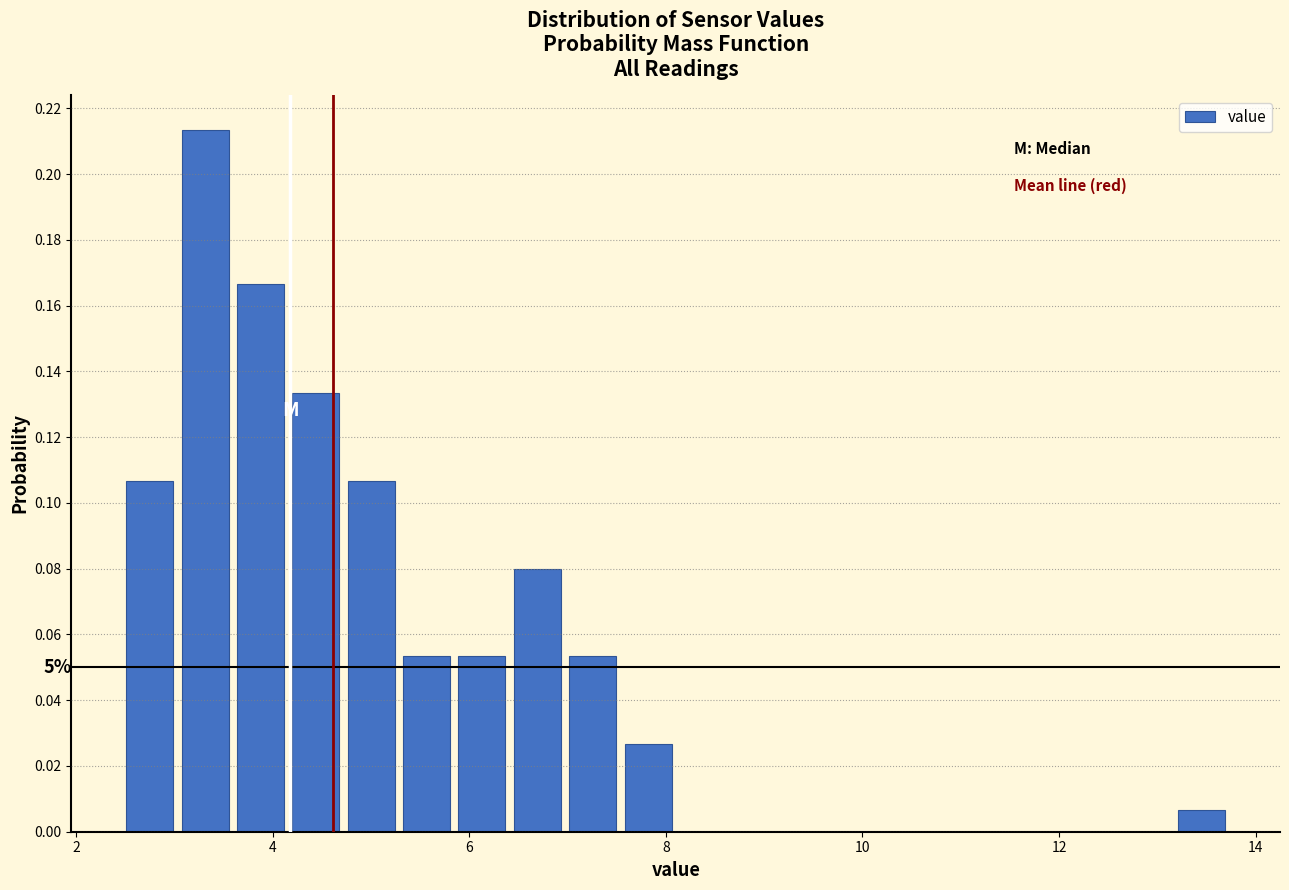

Around what value on the x-axis is the tallest bar? Give the approximate position of its centre, as read against the axis.

3.4